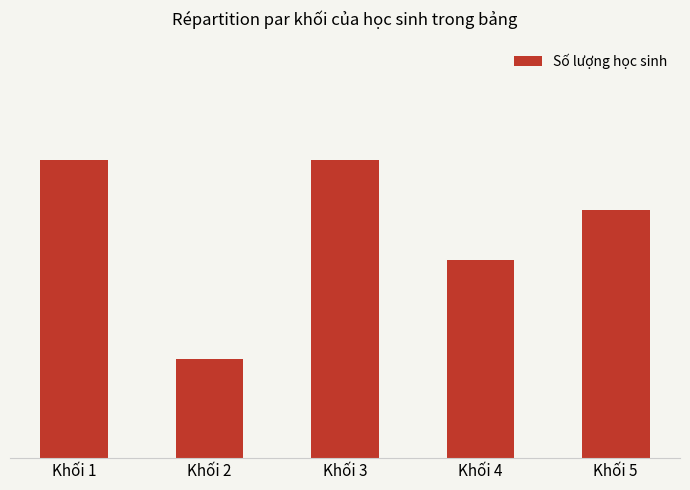

Which has a higher value, Khối 1 or Khối 2?

Khối 1